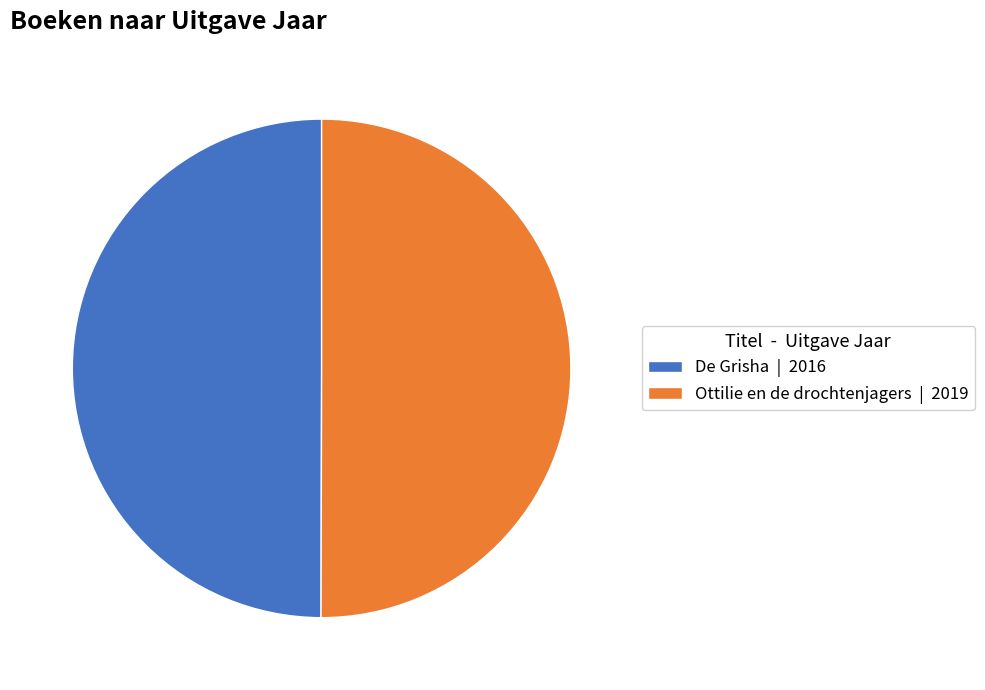

Do De Grisha | 2016 and Ottilie en de drochtenjagers | 2019 together represent more than half of the pie?

Yes